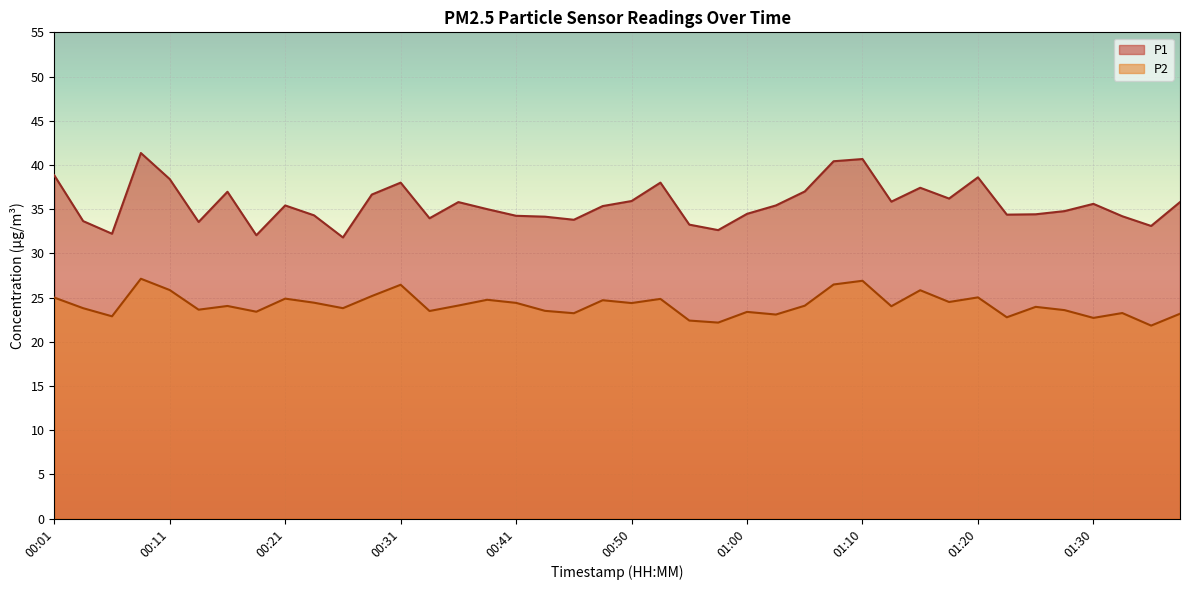

What is the sum of the P2 values at 01:28 and 00:53?

48.4